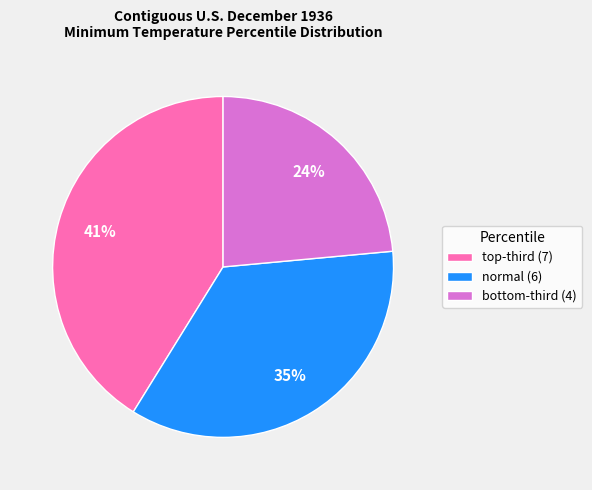

To the nearest percent, what is the average slice percentage?

33%